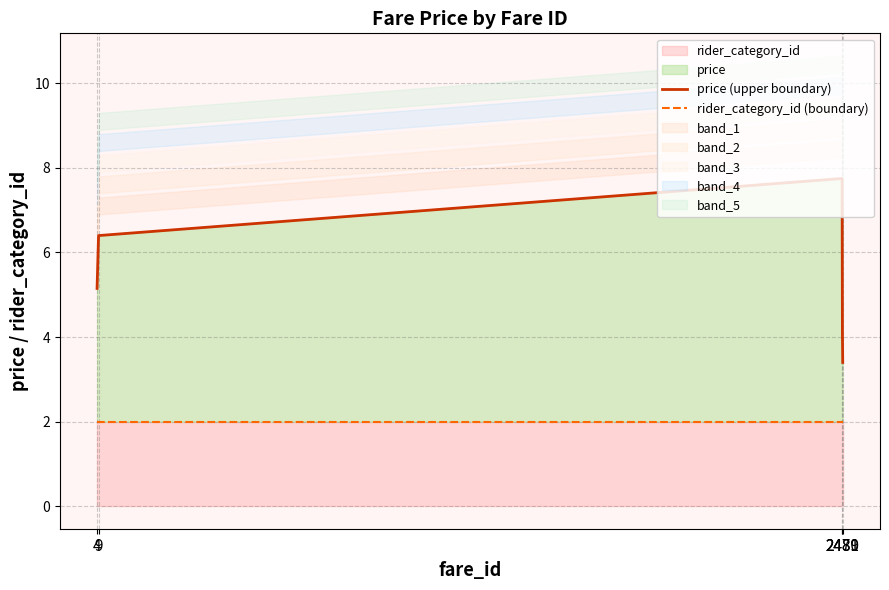

The value of rider_category_id (boundary) at 2481 is 2.0. True or false?

True